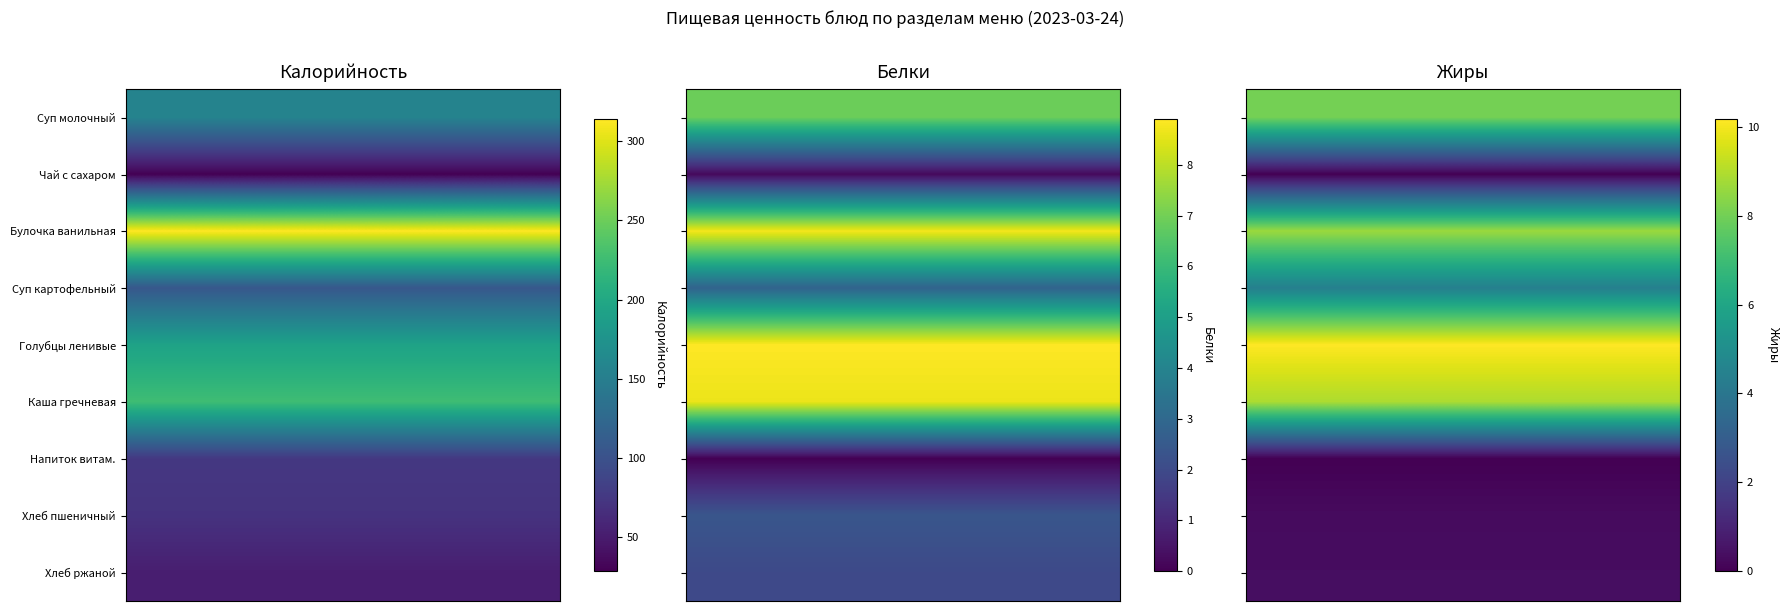

Reading left to right, what are all the values shown in this chart?

Калорийность: Суп молочный с макаронными изделиями=156.1	Чай с сахаром=28.5	Булочка ванильная=314.0	Суп картофельный с бобовыми=106.4	Голубцы ленивые=193.5	Каша гречневая рассыпчатая=225.7	Напиток витаминизированный=75.0	Хлеб пшеничный=70.5	Хлеб ржаной=52.2
Белки: Суп молочный с макаронными изделиями=6.9	Чай с сахаром=0.2	Булочка ванильная=8.7	Суп картофельный с бобовыми=2.8	Голубцы ленивые=8.9	Каша гречневая рассыпчатая=8.6	Напиток витаминизированный=0.0	Хлеб пшеничный=2.4	Хлеб ржаной=2.0
Жиры: Суп молочный с макаронными изделиями=8.0	Чай с сахаром=0.0	Булочка ванильная=8.7	Суп картофельный с бобовыми=4.4	Голубцы ленивые=10.2	Каша гречневая рассыпчатая=8.9	Напиток витаминизированный=0.0	Хлеб пшеничный=0.3	Хлеб ржаной=0.4